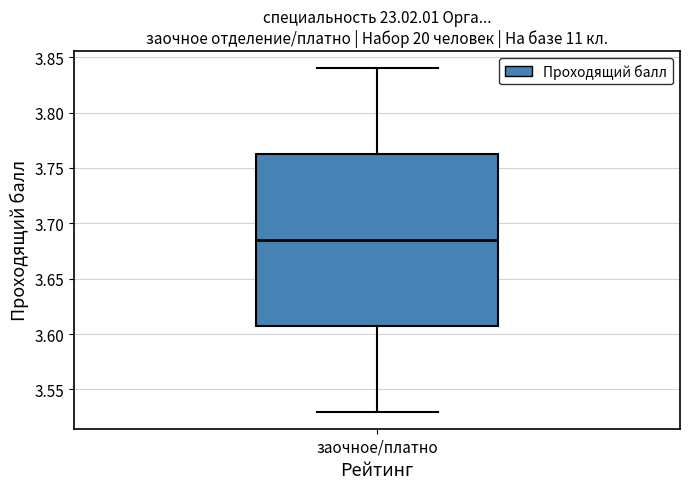

Where does the median line of the box for заочное/платно sit on the y-axis? The values are not printed on the chart, so give them approximately, as read against the axis.

3.685